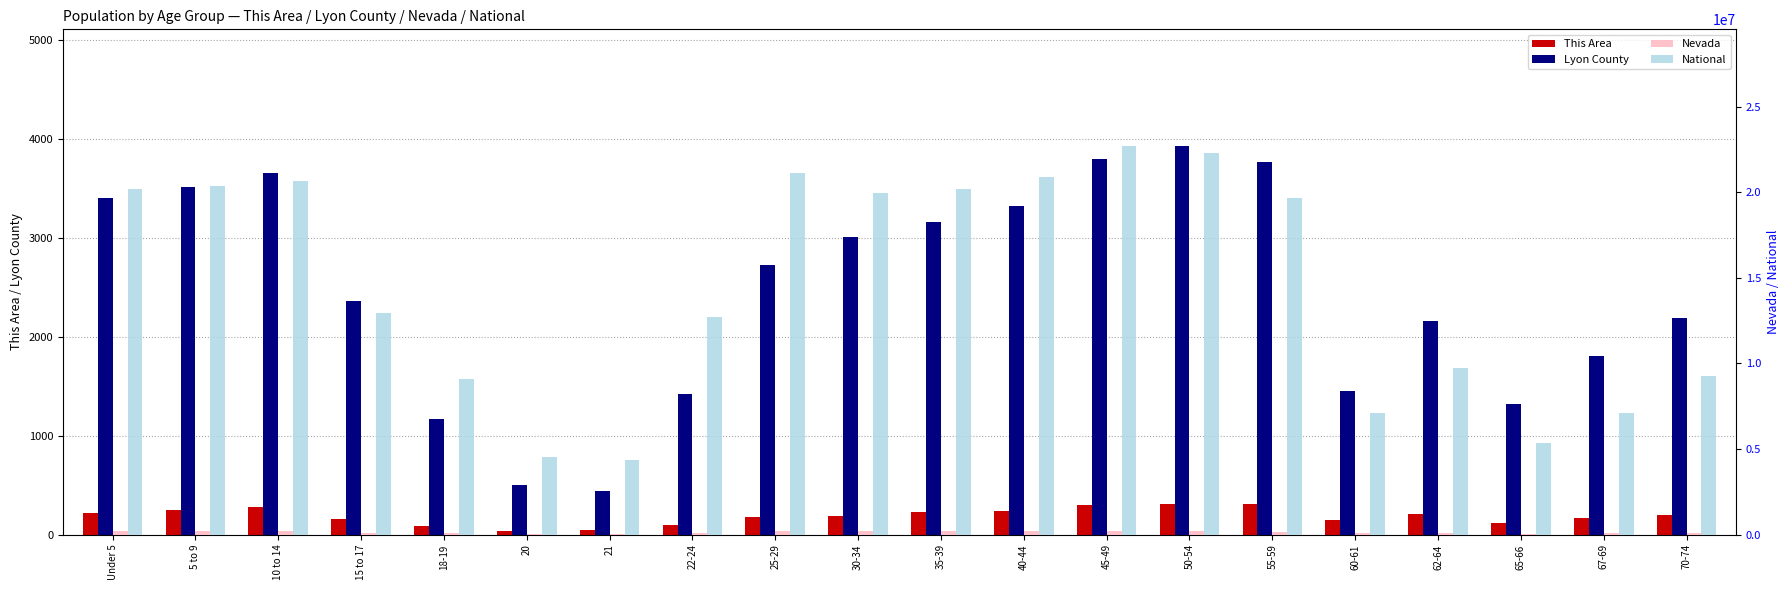

True or false: Nevada has a value of 62389 at 60-61.

True